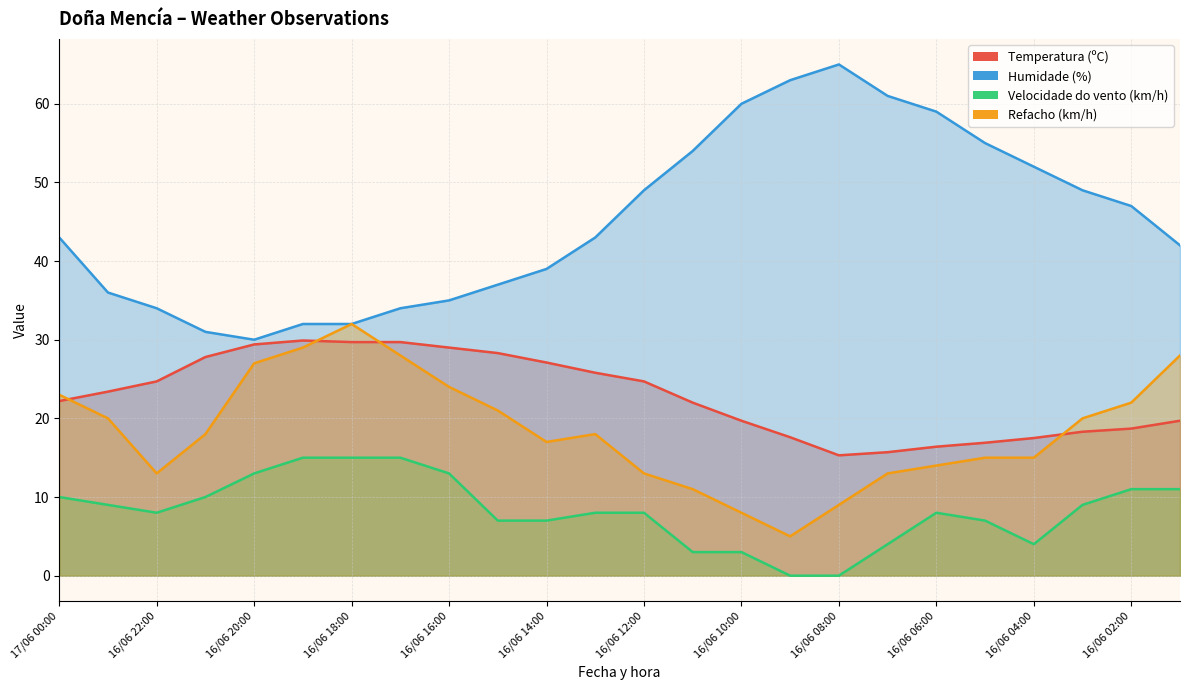

How many lines are shown in the chart?

4